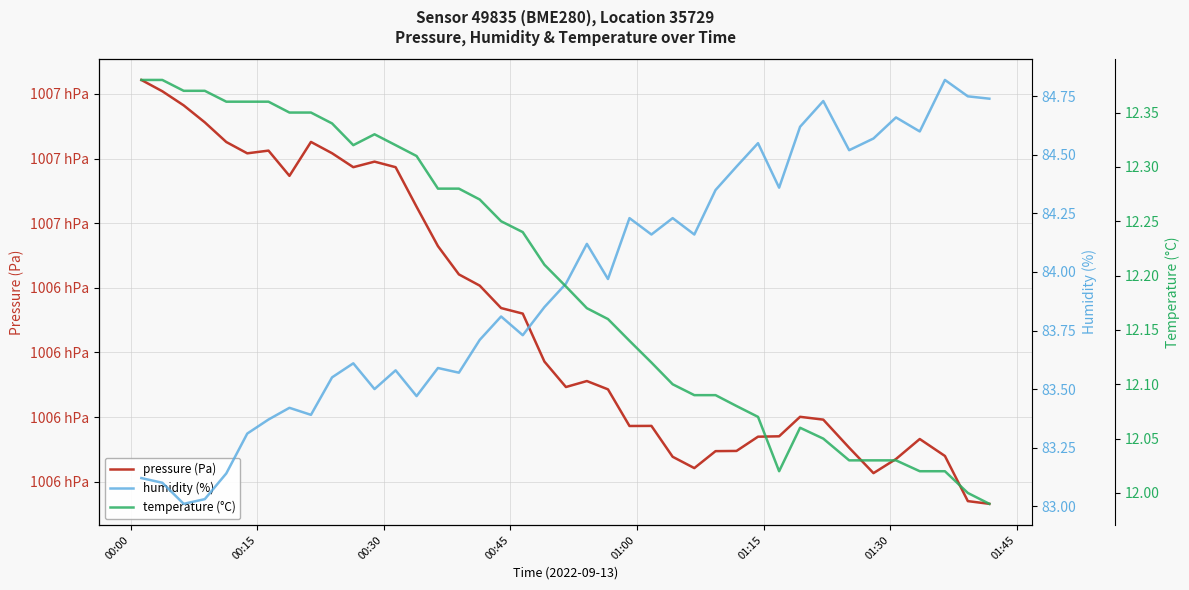

How many interior local valleys does the humidity (%) series have?

12